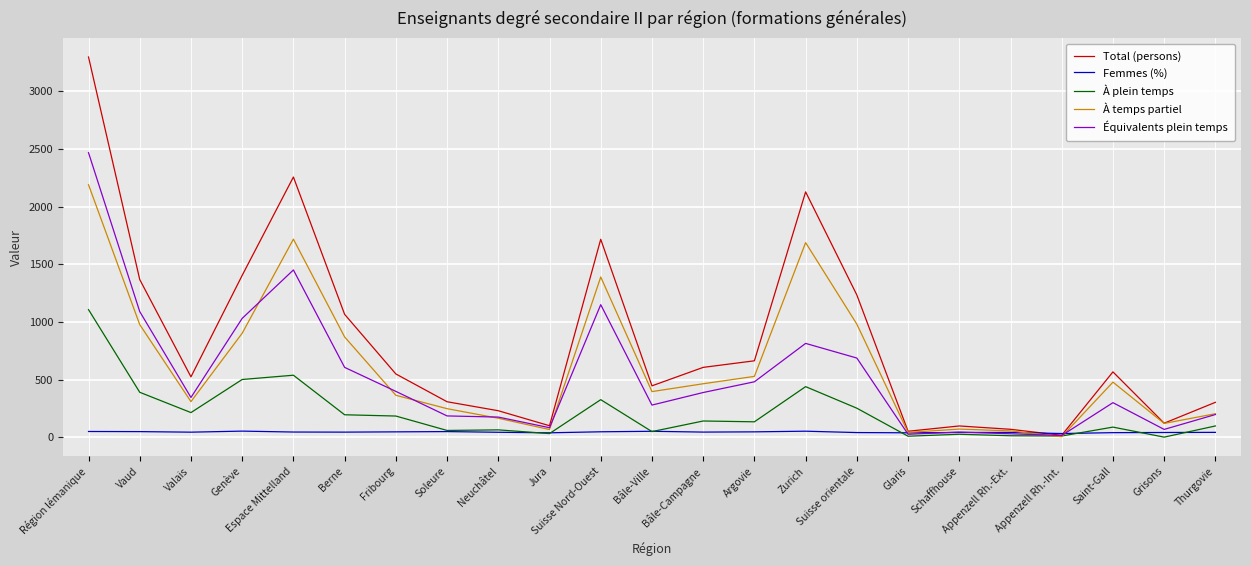

Which series has the largest total across all categories?

Total (persons)